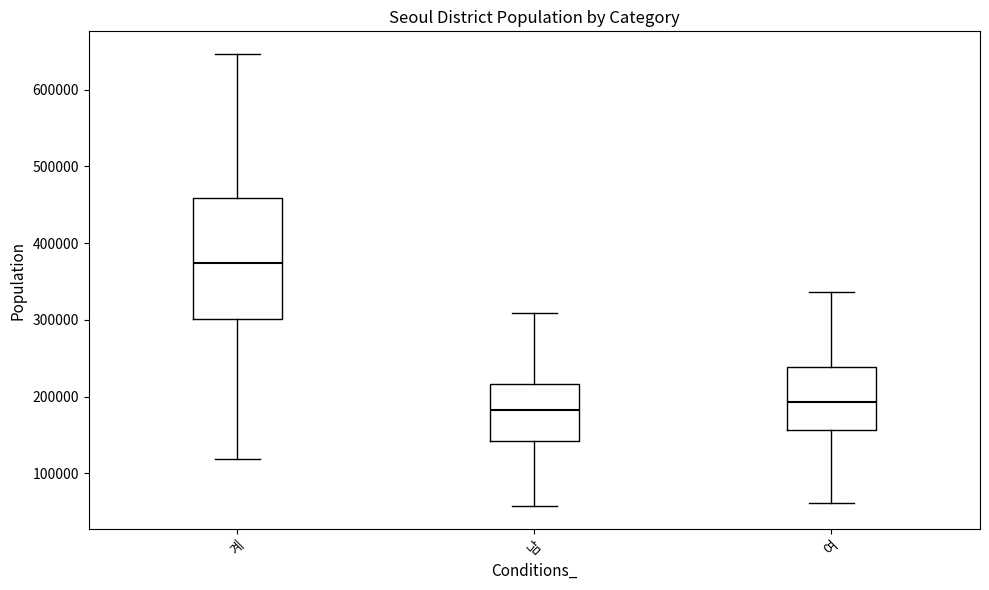

Where is the upper edge of the box for 여 on the y-axis? The values are not printed on the chart, so give them approximately, as read against the axis.

240000